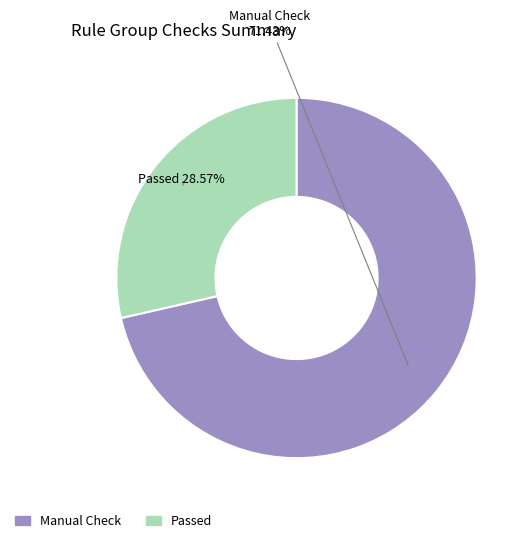

Combined, do Manual Check and Passed account for over 50%?

Yes